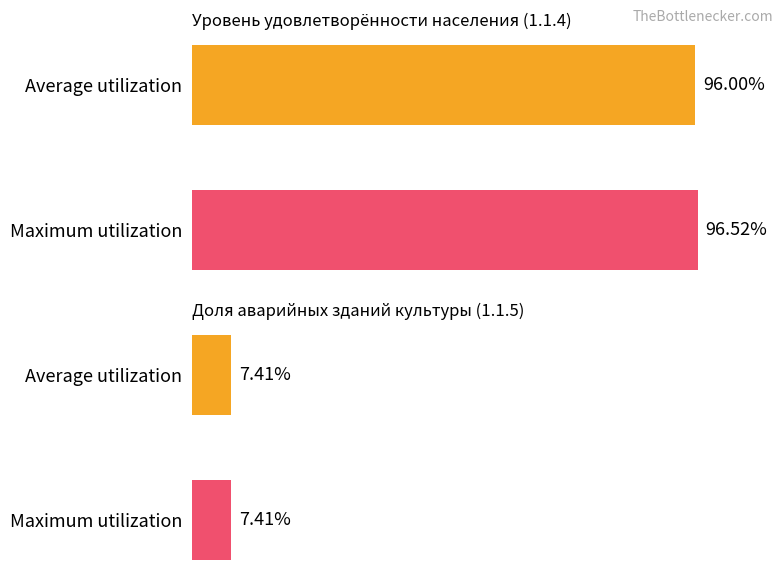

Count the number of data series in this chart.

2